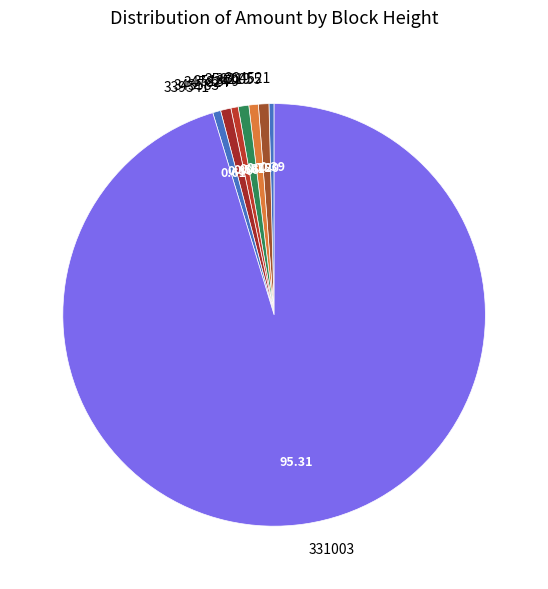

Is the sum of 331003 and 339541 greater than half?

Yes